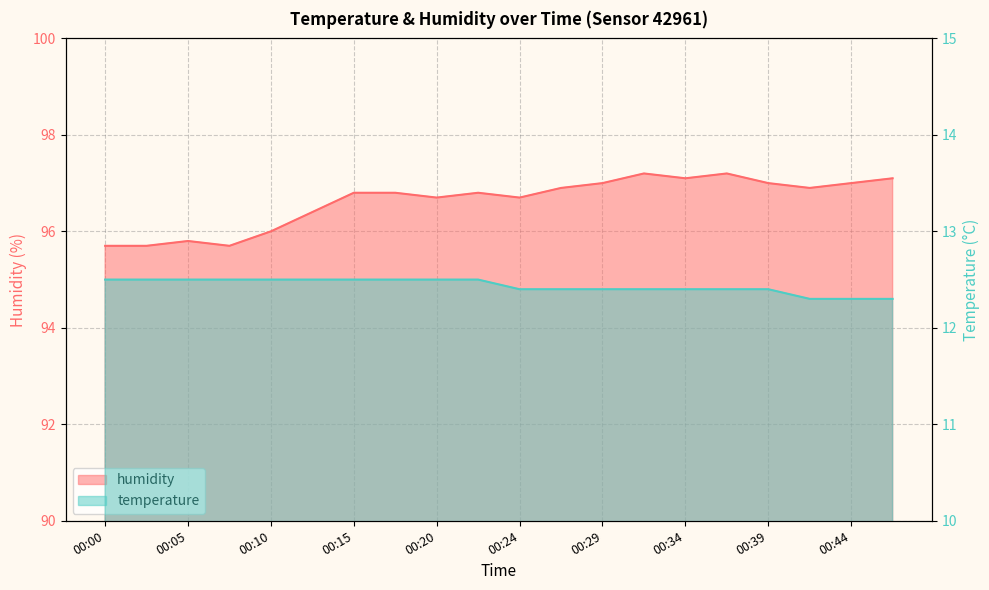

True or false: humidity and temperature intersect in this chart.

False